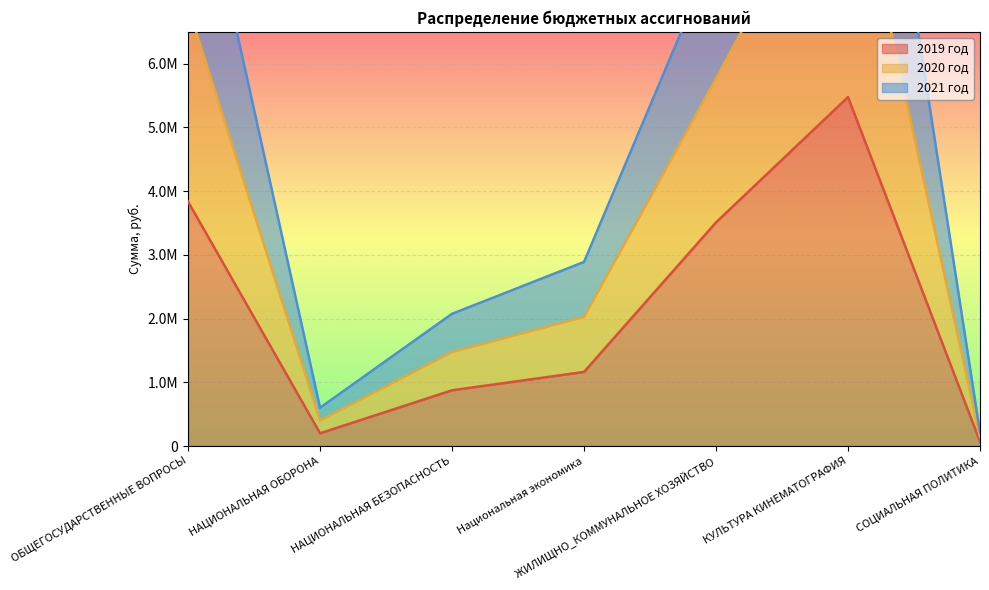

What is the average value of the 2021 год series?

3756712.9